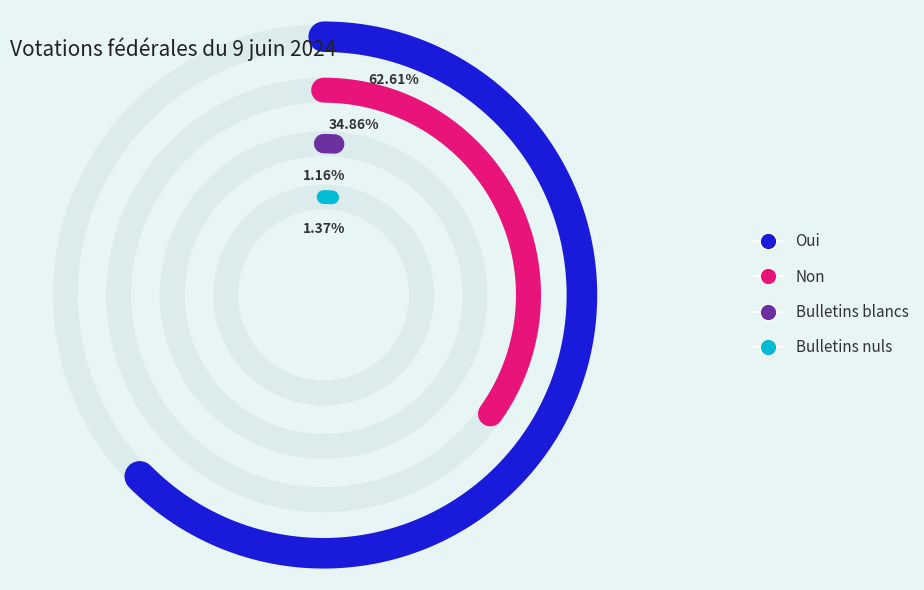

Which slice is the largest?

Oui